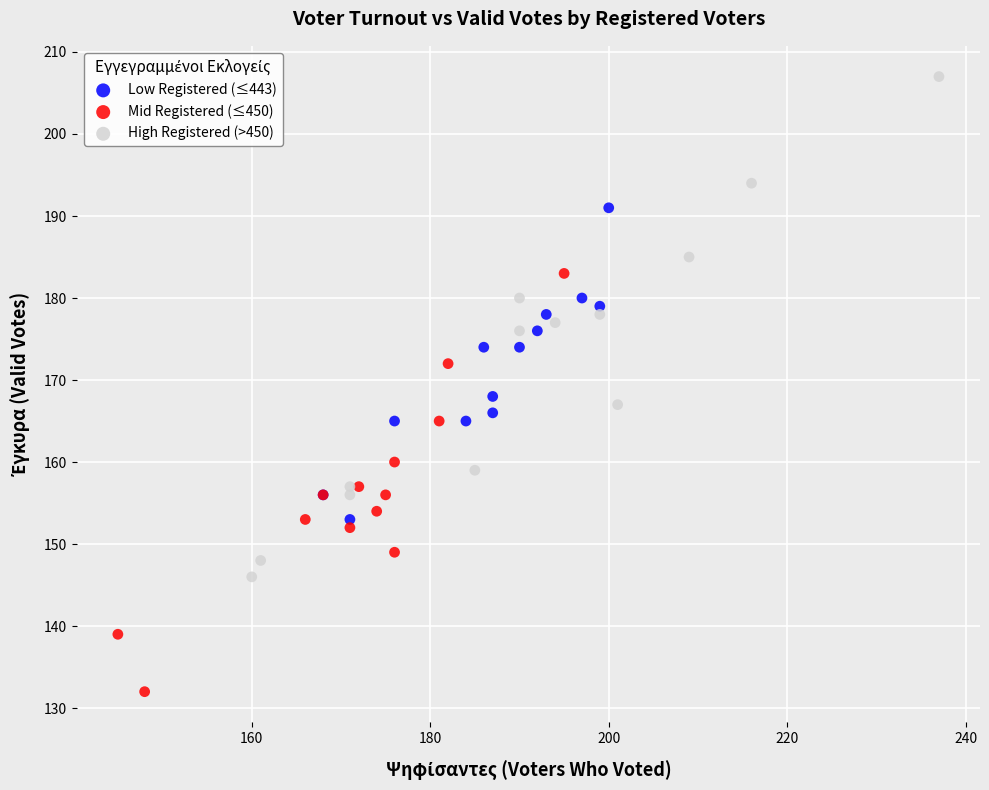

Which series contains the highest Y value?

High Registered (>450)